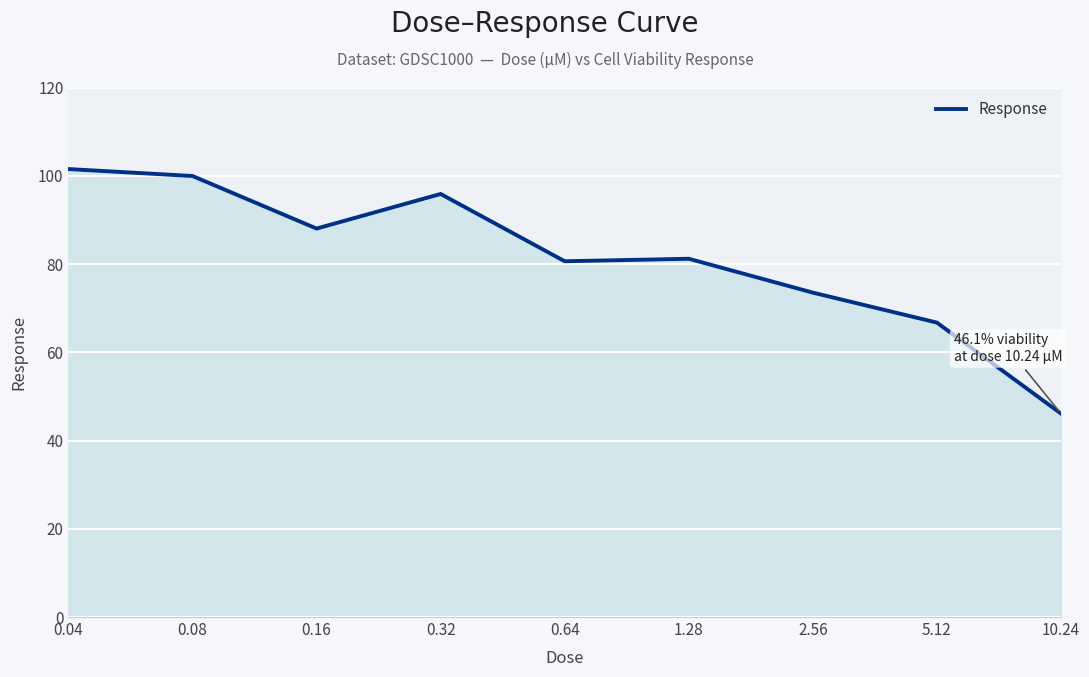

What is the minimum value shown in the chart?

46.1